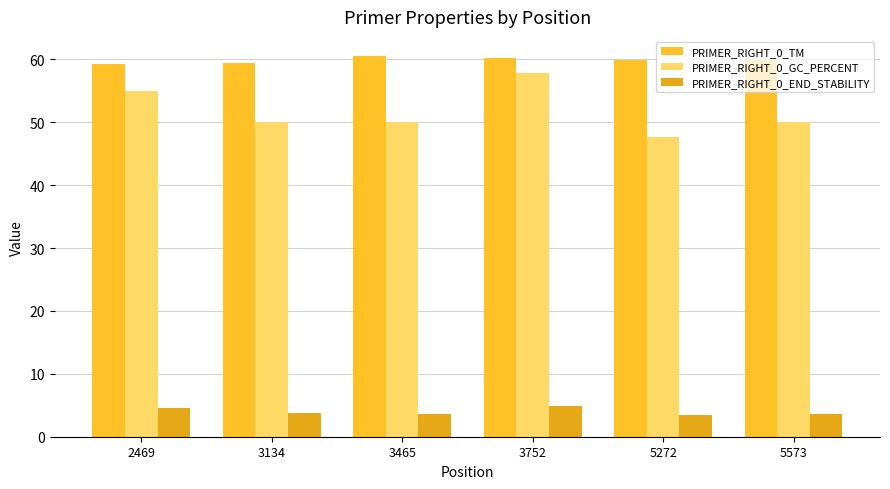

Between 2469 and 3752, which series saw the biggest shift?

PRIMER_RIGHT_0_GC_PERCENT